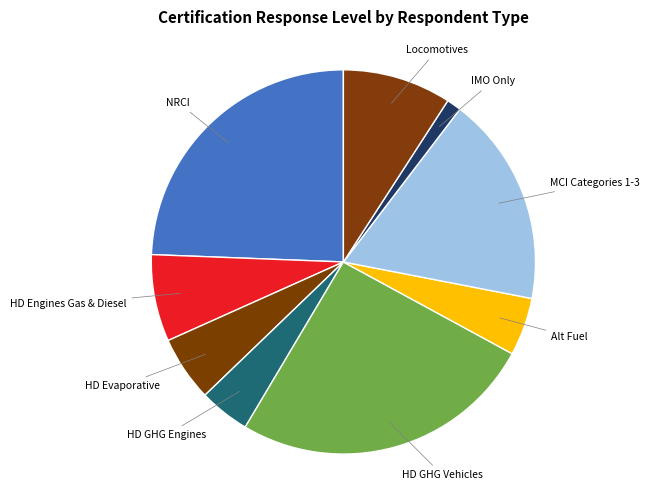

Which category has the smallest portion of the pie?

IMO Only